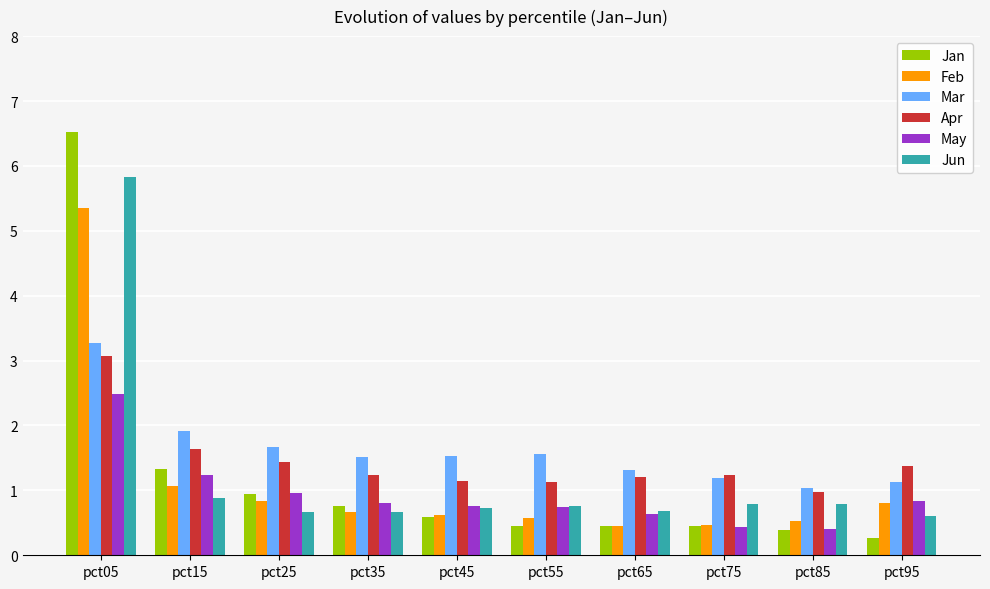

What is the approximate value of Feb at pct45?

0.6